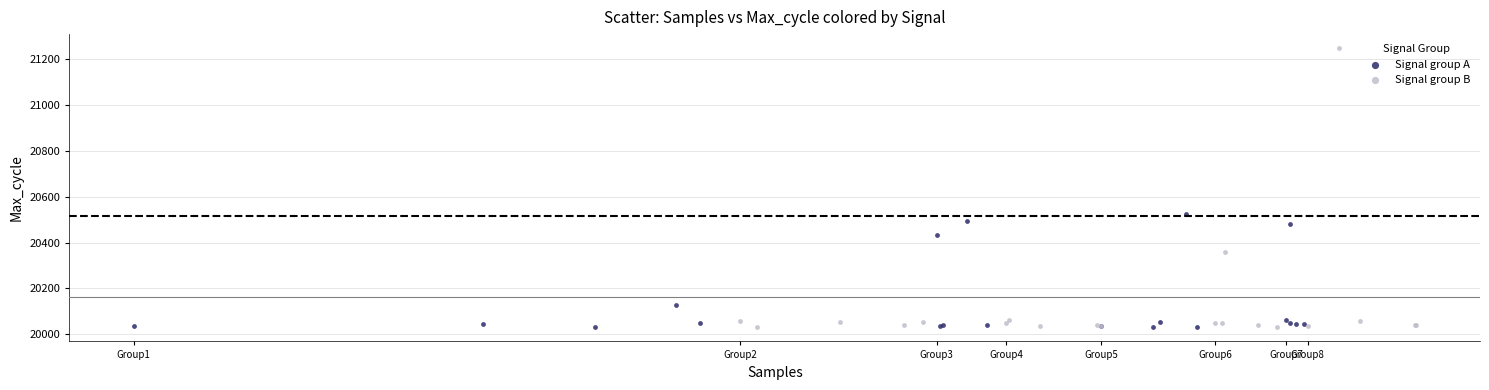

Which series reaches the maximum Y coordinate?

Signal group B